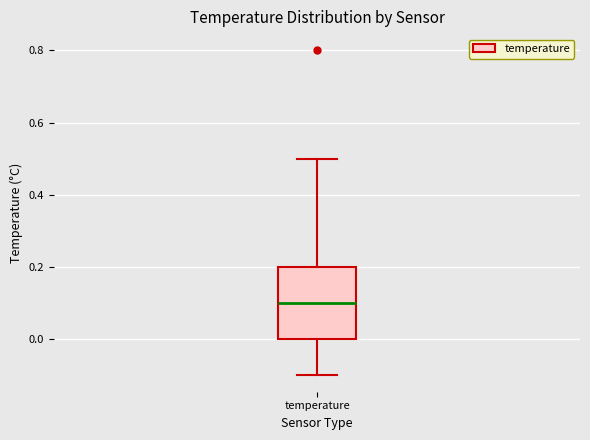

Transcribe this box plot: give where the median line is, the range the box spans, and where the two whiskers end, as read against the y-axis. The values are not printed on the chart, so give them approximately, as read against the axis.

median 0.1, box 0.0 to 0.2, whiskers -0.1 to 0.5